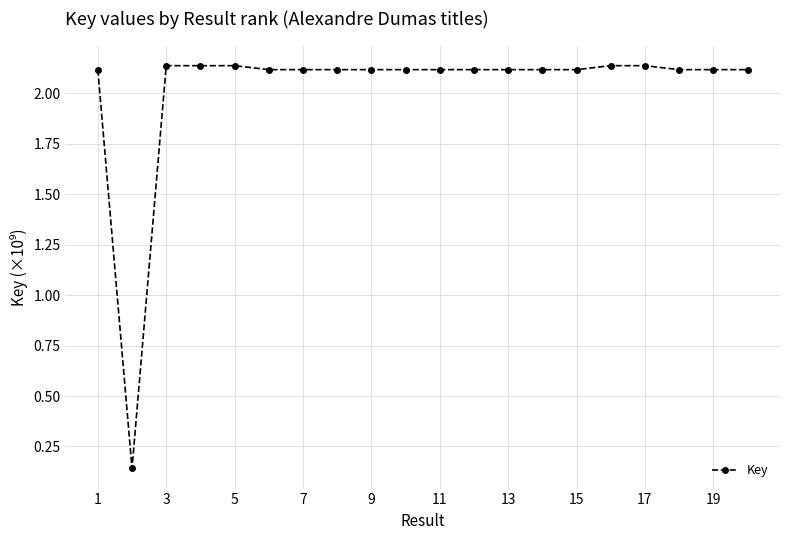

True or false: the data has more than 0 interior local peaks.

True